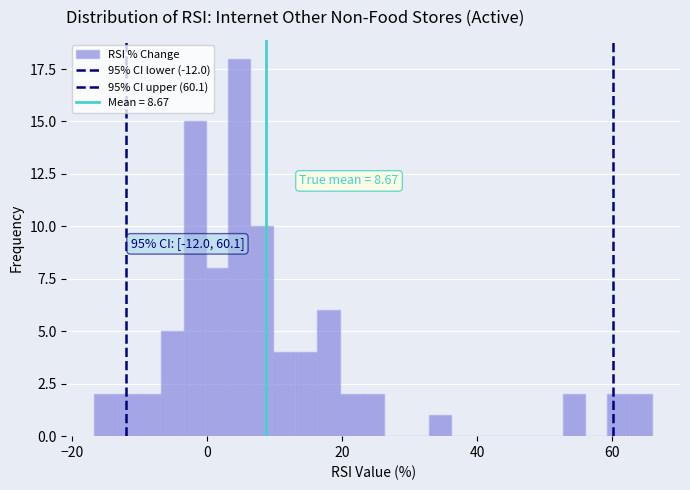

Around what value on the x-axis is the tallest bar? Give the approximate position of its centre, as read against the axis.

4